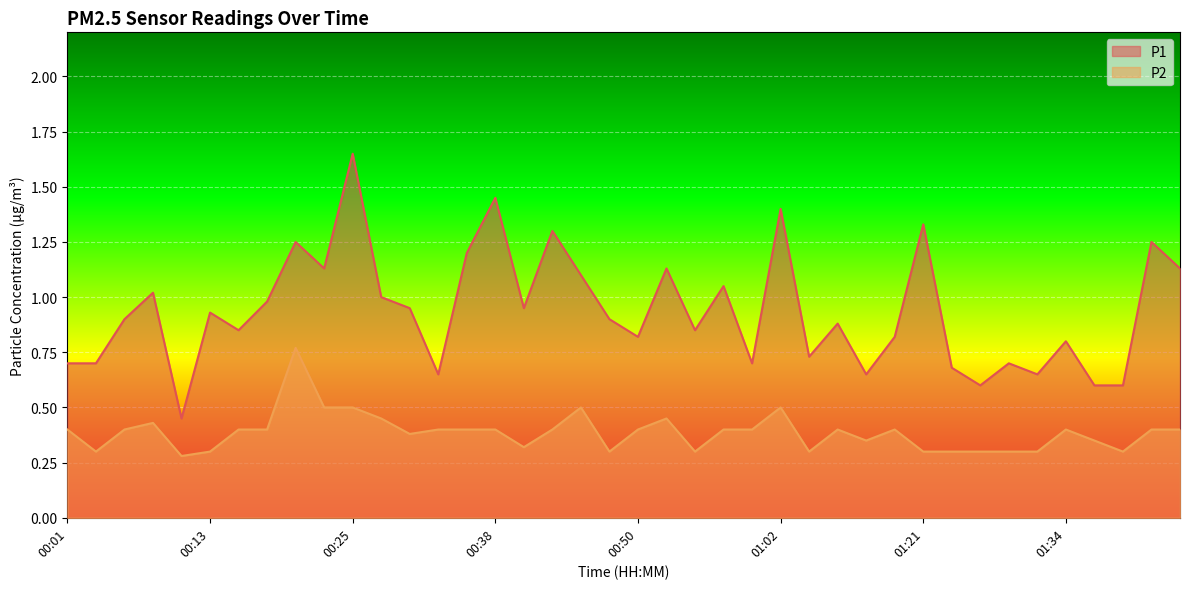

What is the minimum value shown in the chart?

0.3